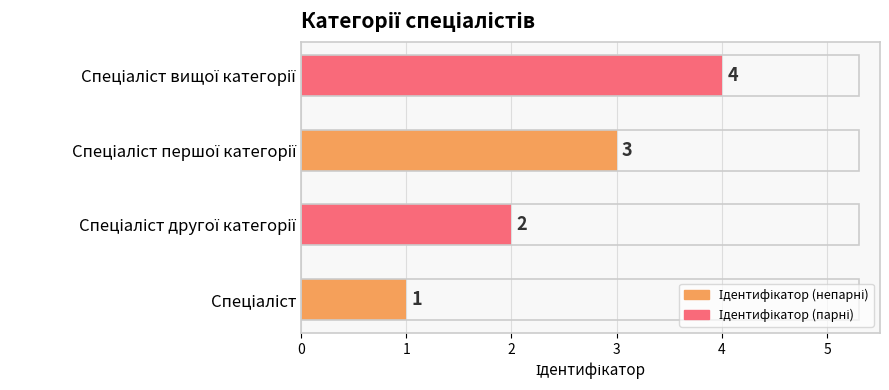

What is the sum of all values?

10